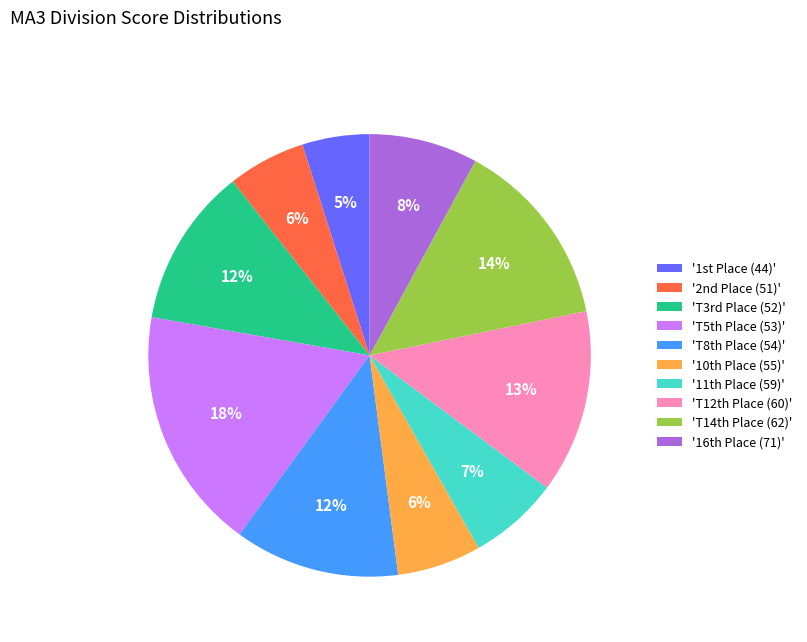

To the nearest percent, what portion does 'T3rd Place (52)' represent?

12%